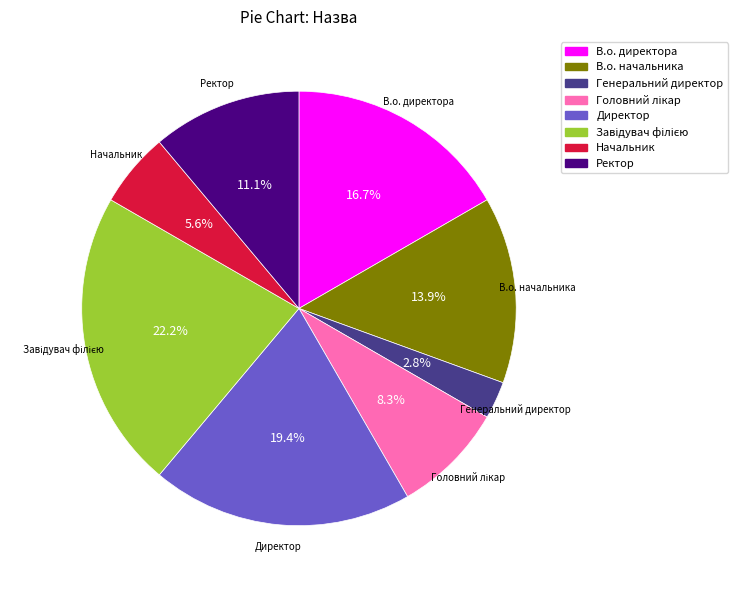

Is there a majority slice in this chart?

No